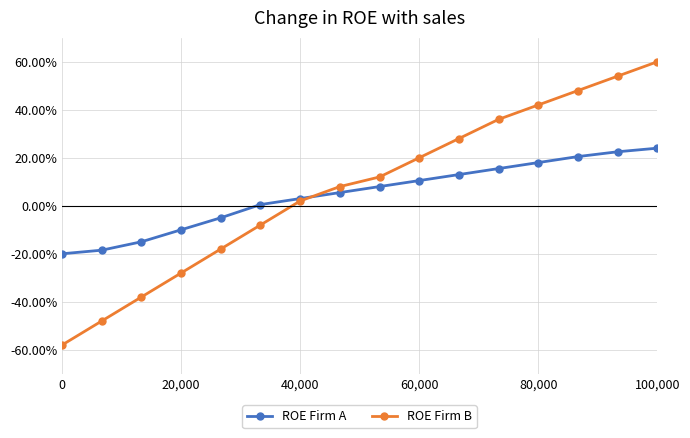

Which series has the widest spread of values?

ROE Firm B